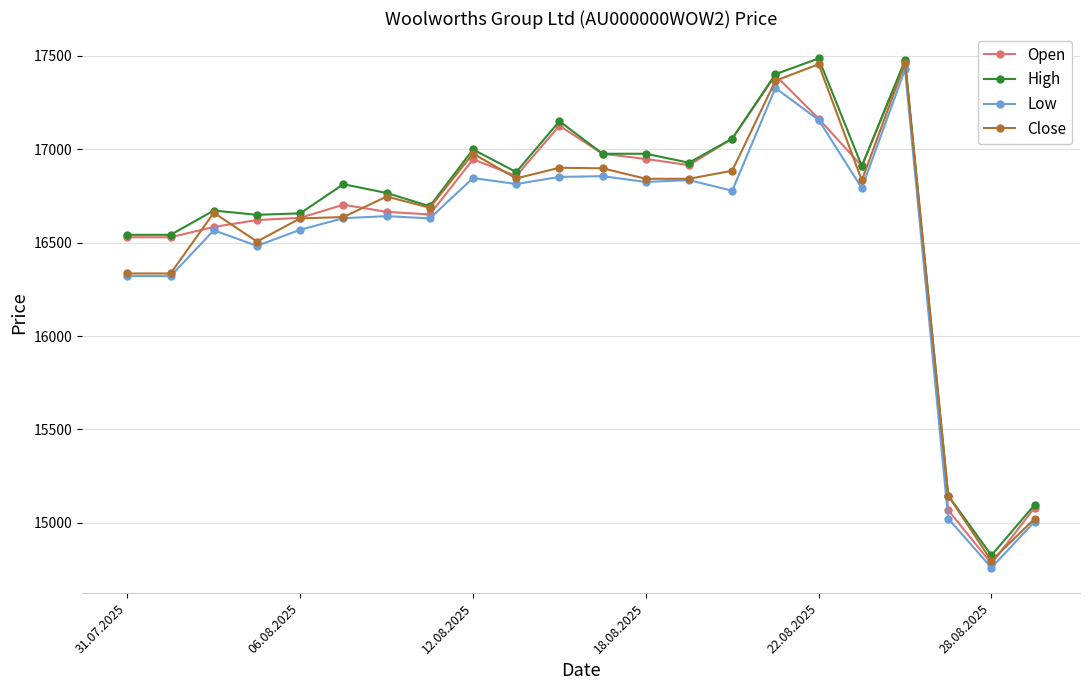

How many lines are shown in the chart?

4